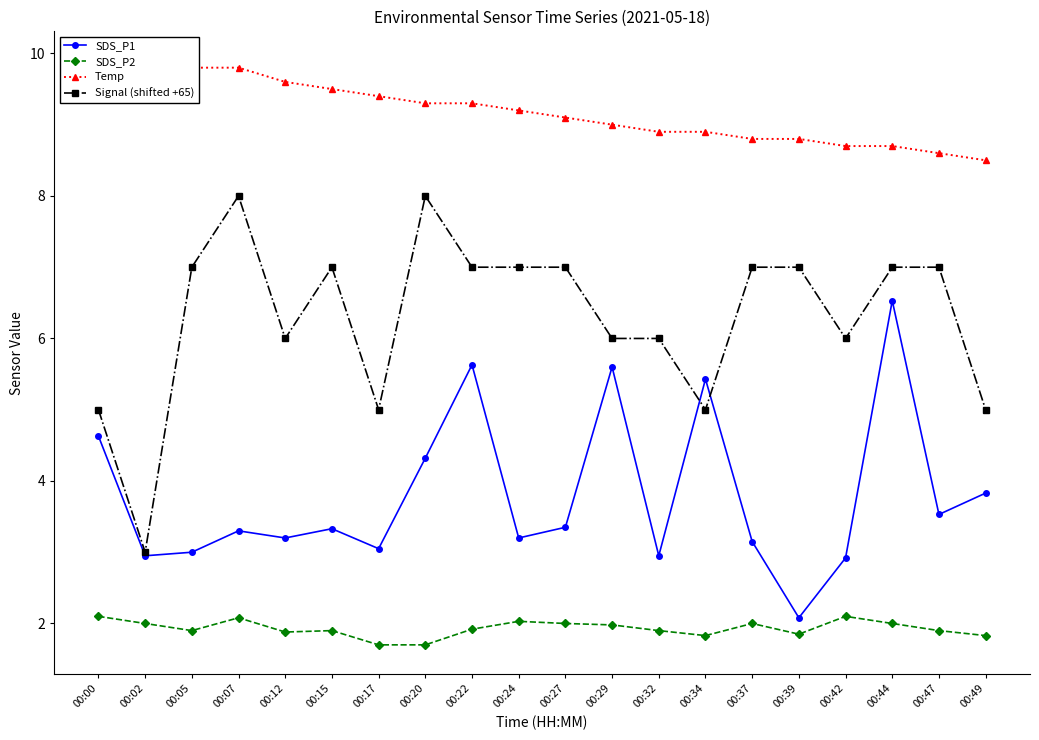

The Temp series shows 5.4 at 00:37. True or false?

False